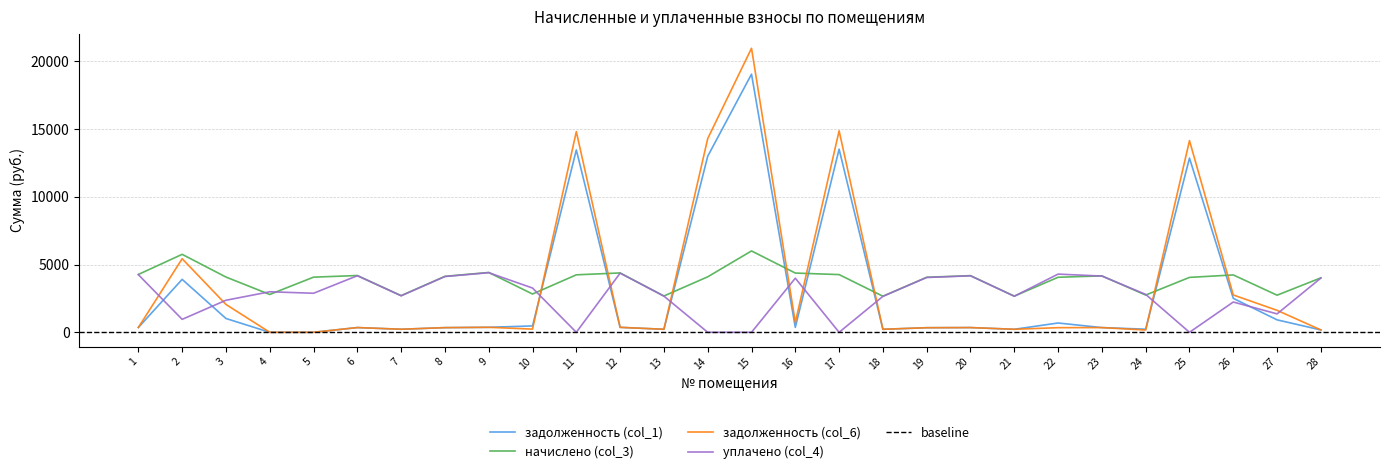

What are all the series names shown in the legend?

задолженность (col_1), начислено (col_3), задолженность (col_6), уплачено (col_4)